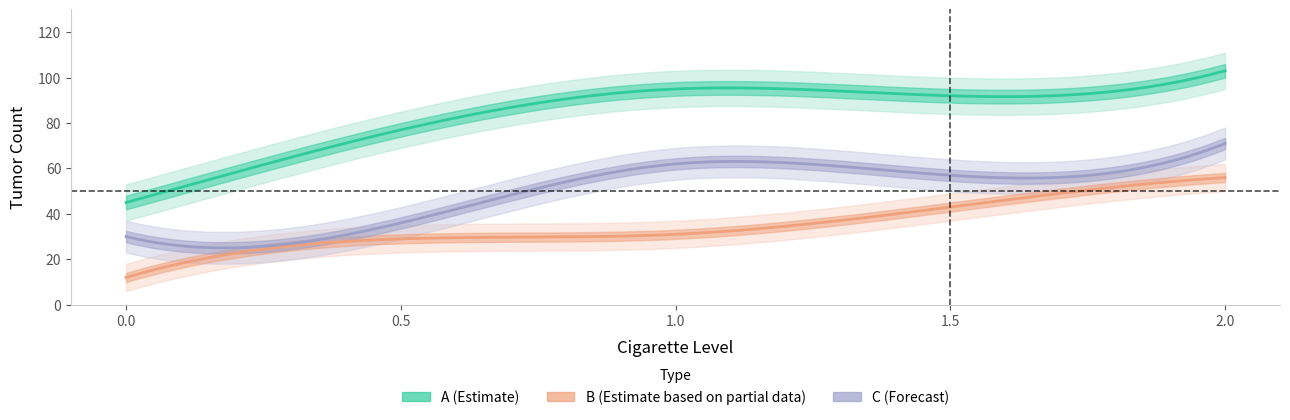

Reading left to right, extract all data points from this chart.

A_Tumor: 0=45	0.5=77	1=95	1.5=92	2=103
B_Tumor: 0=12	0.5=29	1=31	1.5=43	2=56
C_Tumor: 0=30	0.5=36	1=62	1.5=57	2=71